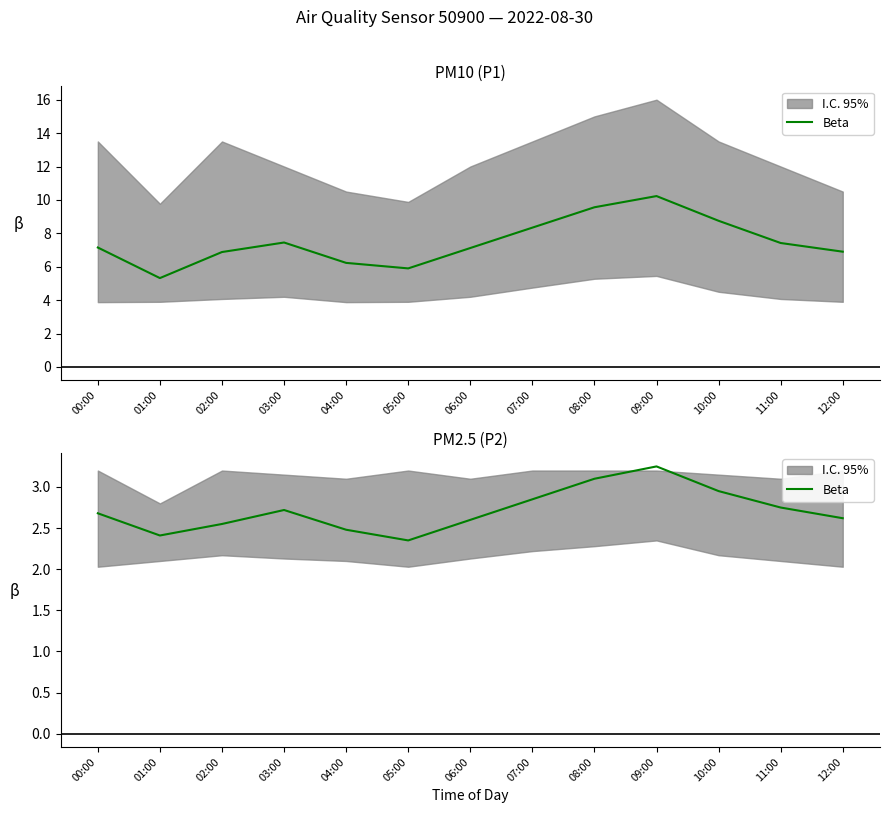

What is the change in value from 01:00 to 04:00?

+0.1